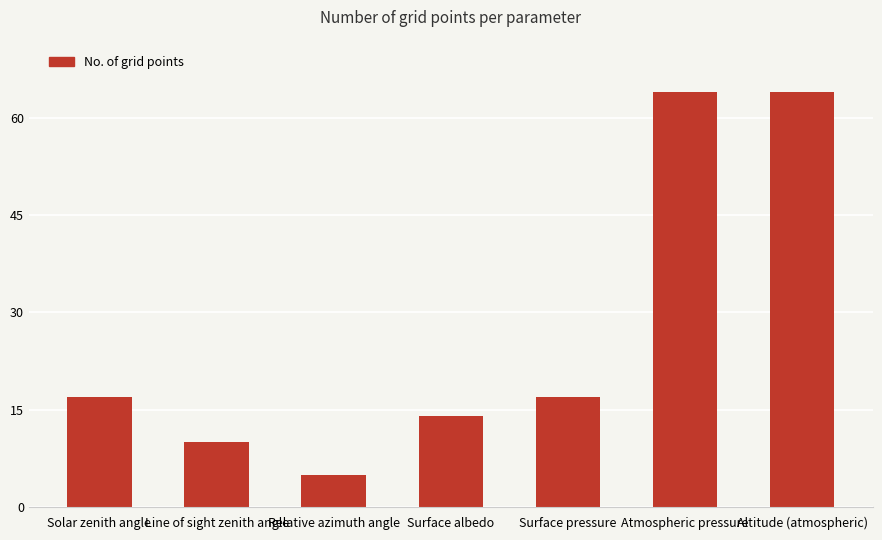

True or false: the data shows 10 at Line of sight zenith angle.

True